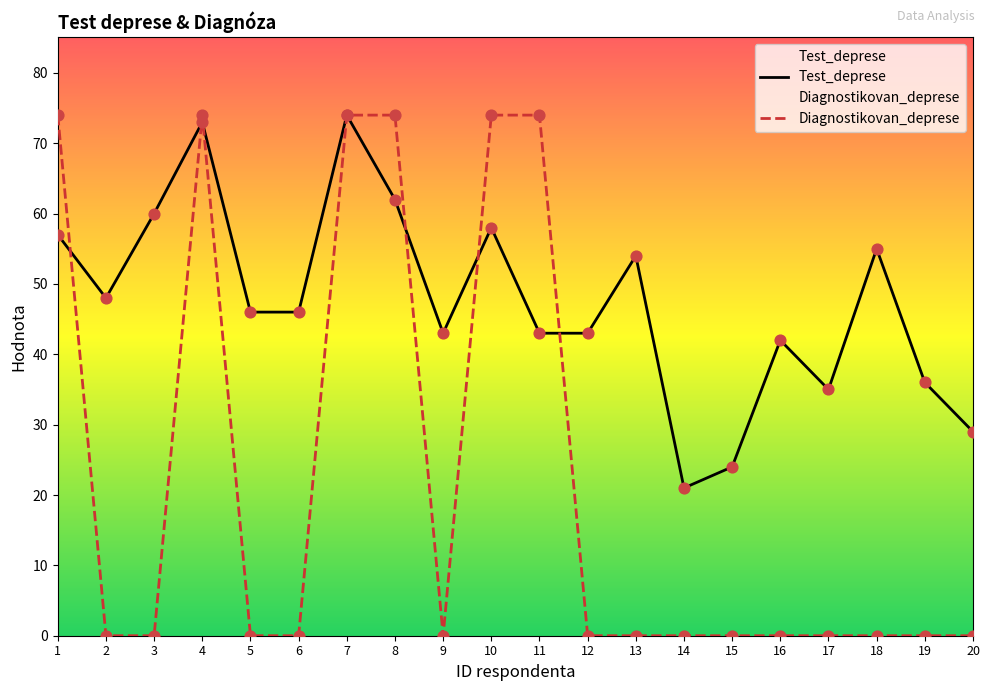

What are all the series names shown in the legend?

Test_deprese, Diagnostikovan_deprese